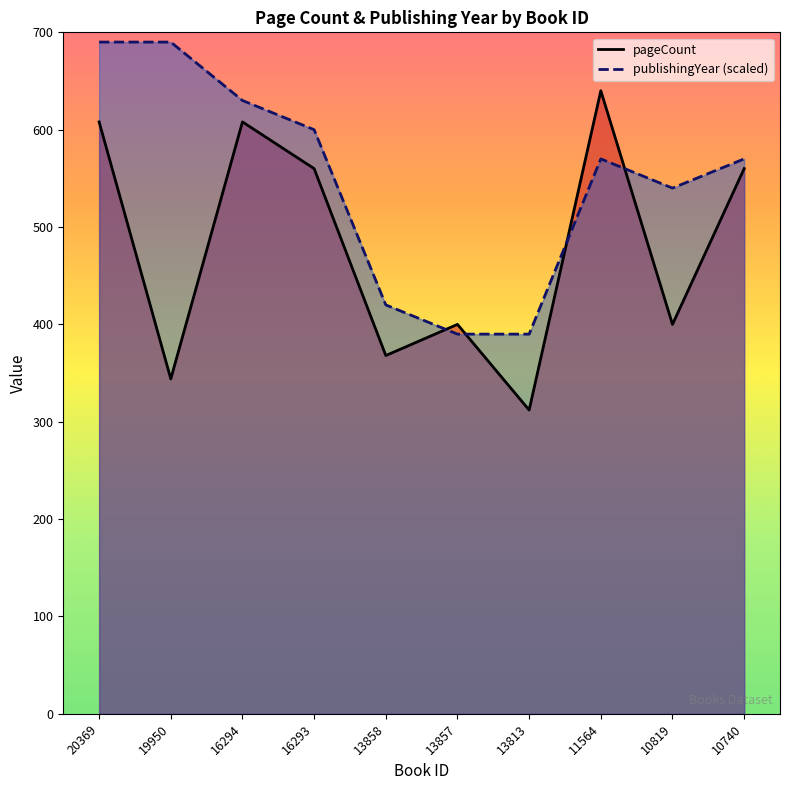

Which series has the largest total across all categories?

publishingYear (scaled)